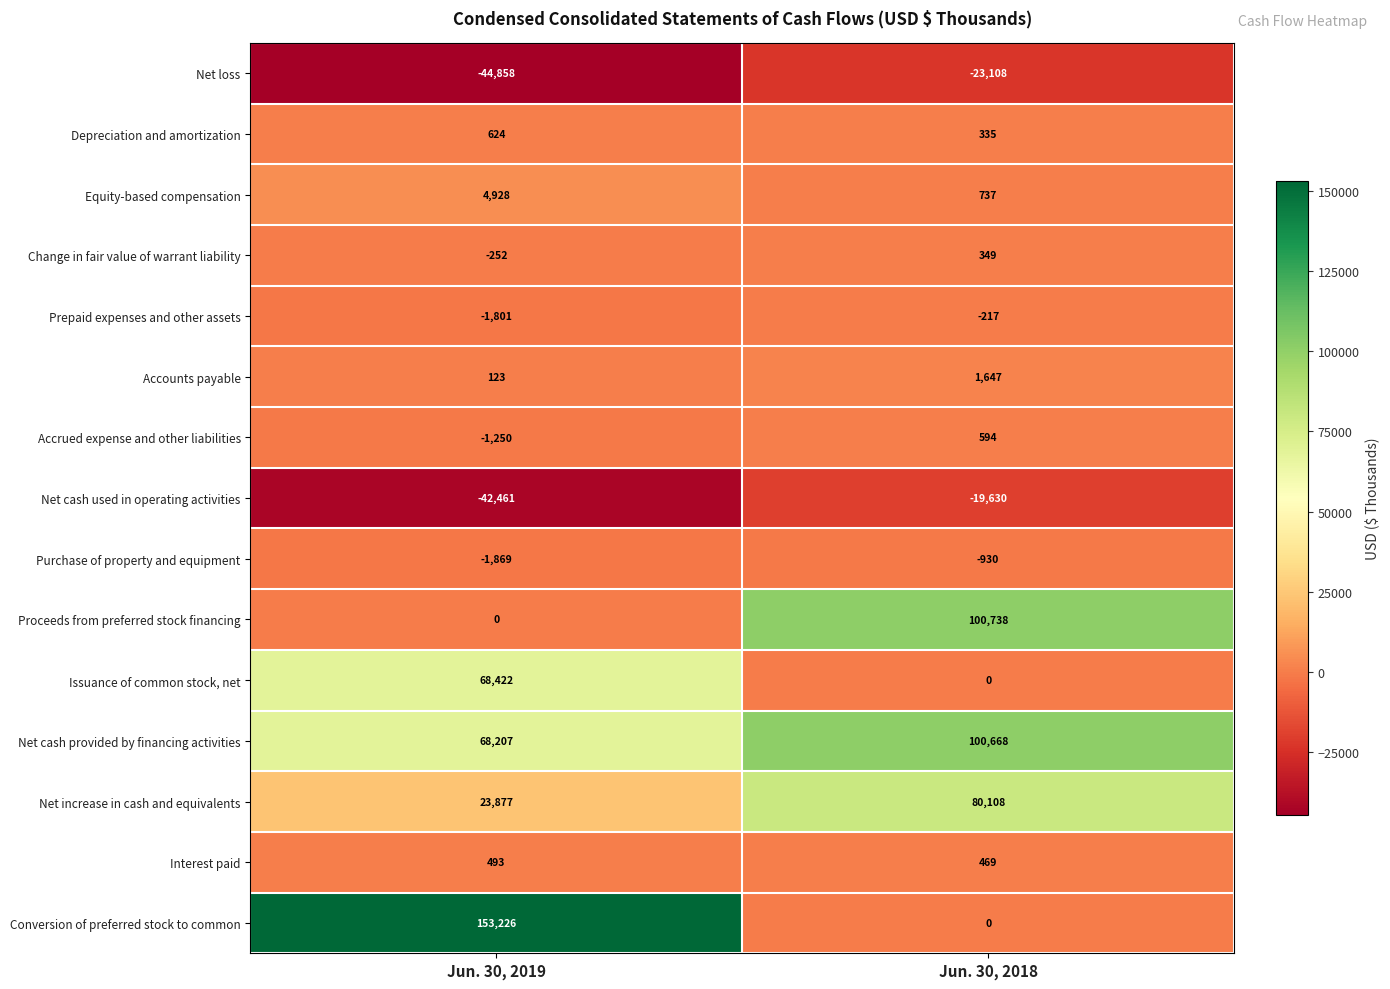

The Net cash used in operating activities series shows -42461 at Jun. 30, 2019. True or false?

True